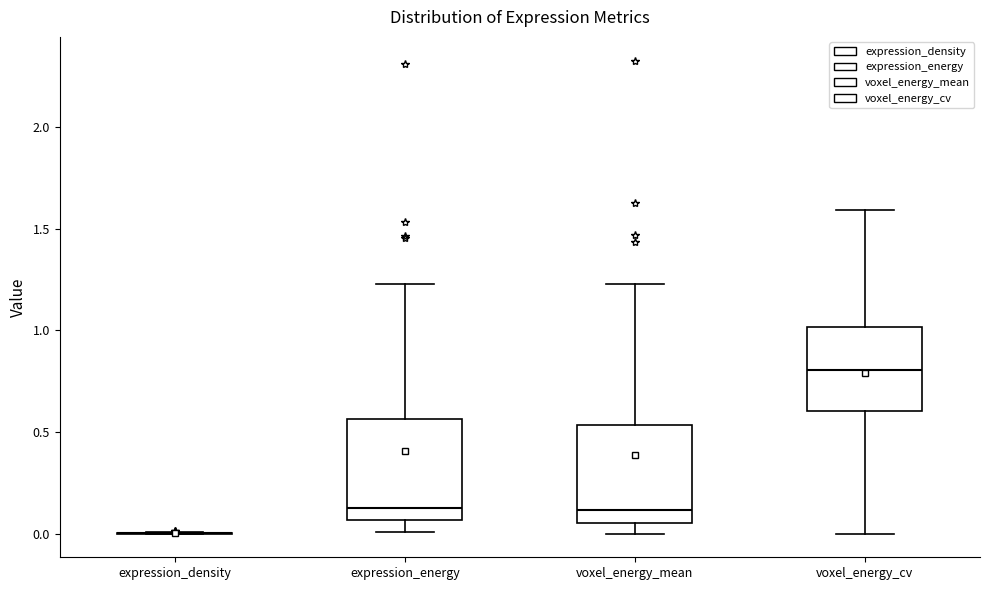

Reading left to right, read every box against the y-axis: the position of its median line, the range the box covers, and the ends of its whiskers. The values are not printed on the chart, so give them approximately, as read against the axis.

expression_density: box collapsed to a line at 0.00, whiskers 0.00 to 0.00
expression_energy: median 0.15, box 0.05 to 0.55, whiskers 0.00 to 1.25
voxel_energy_mean: median 0.10, box 0.05 to 0.55, whiskers 0.00 to 1.25
voxel_energy_cv: median 0.80, box 0.60 to 1.00, whiskers 0.00 to 1.60